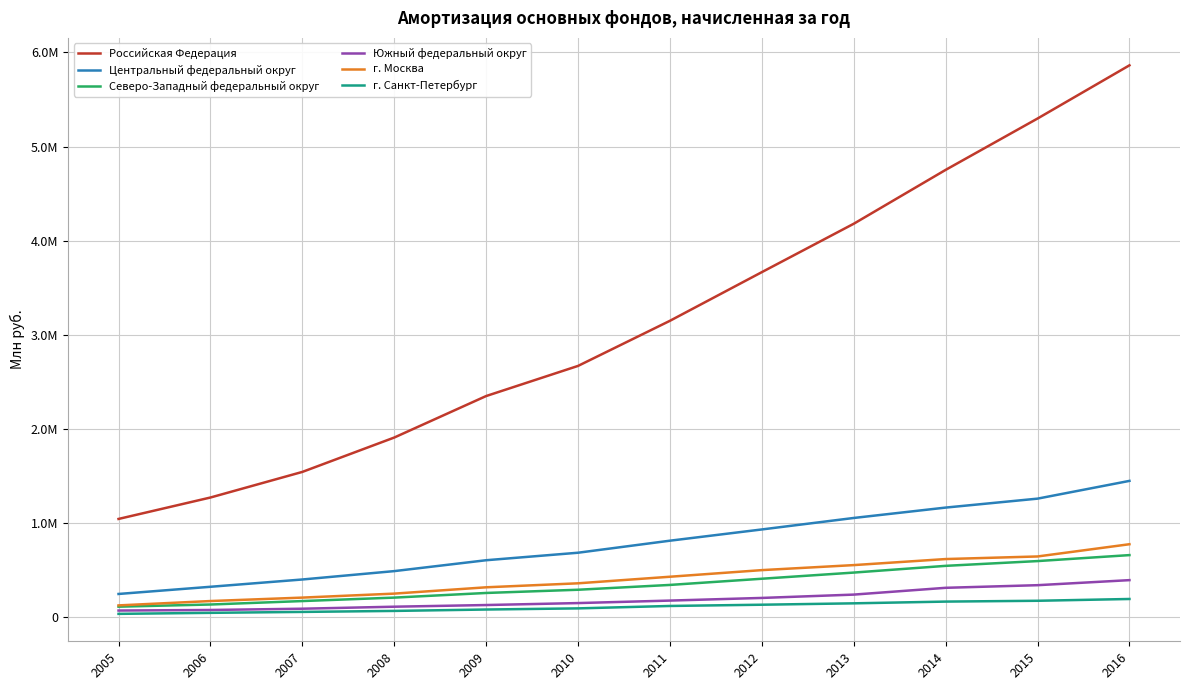

Does the chart have visible grid lines?

Yes